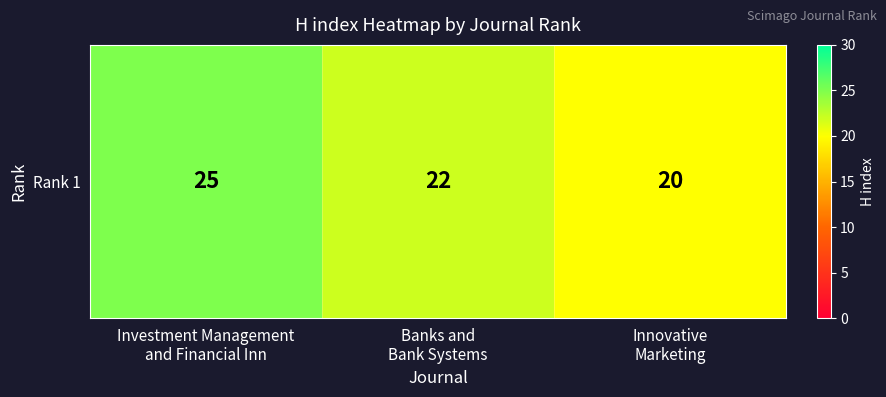

True or false: the data shows 20 at Innovative
Marketing.

True